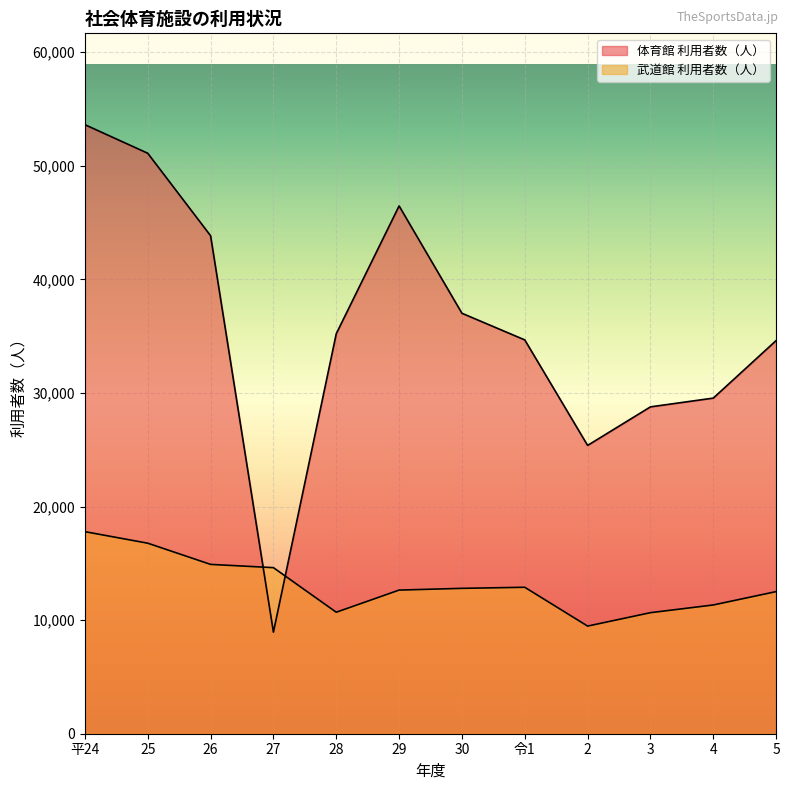

Reading left to right, what are all the values shown in this chart?

武道館 利用者数（人）: 17790	16775	14909	14622	10697	12646	12800	12894	9476	10657	11336	12513
体育館 利用者数（人）: 53622	51108	43844	8944	35218	46468	37019	34673	25383	28778	29549	34616